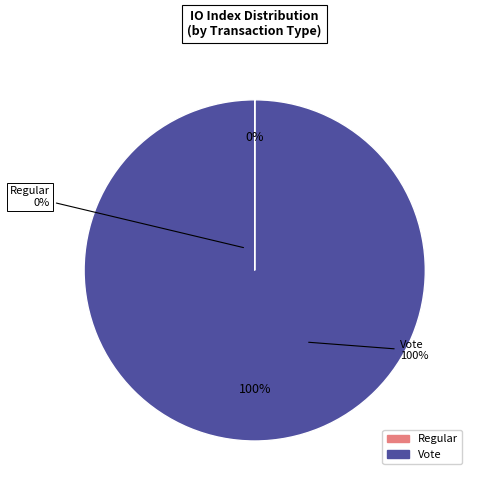

What percentage do Regular and Vote together represent?

100.0%